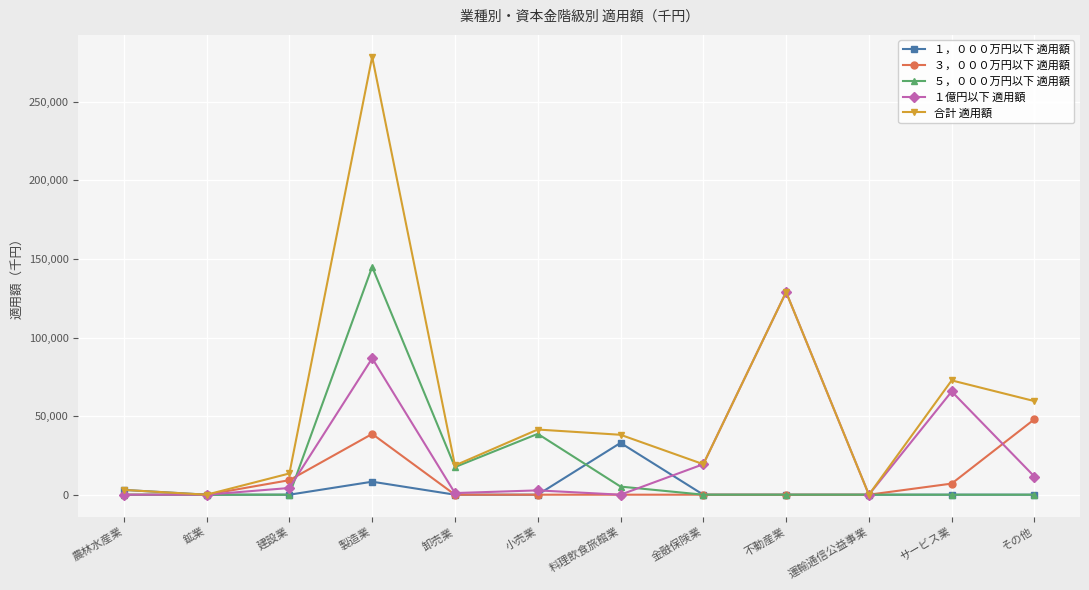

What is the difference between the second highest and second lowest values in the １億円以下 適用額 series?

86752